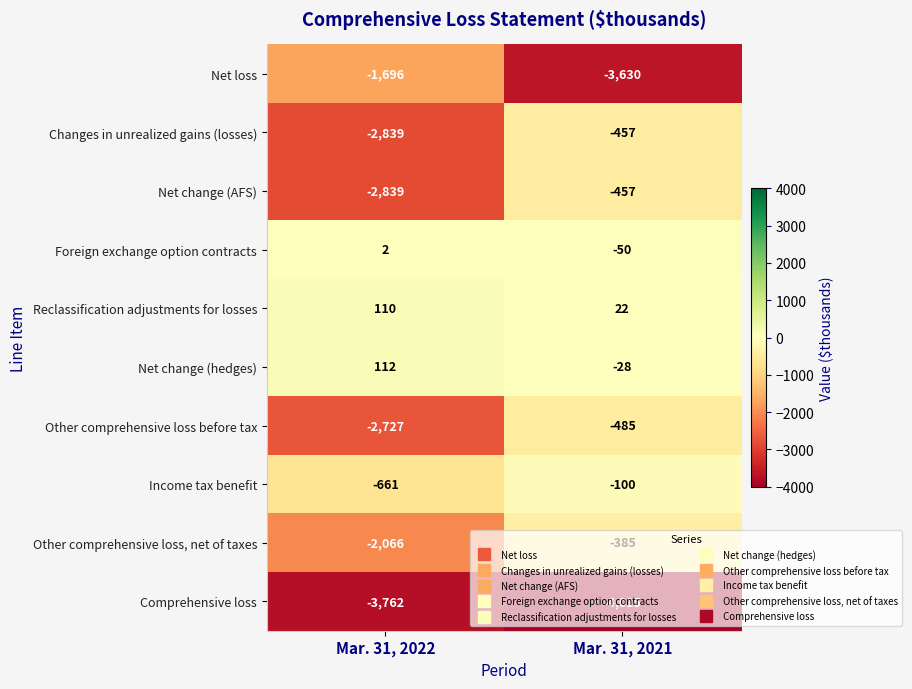

What is the sum of all Reclassification adjustments for losses values?

132